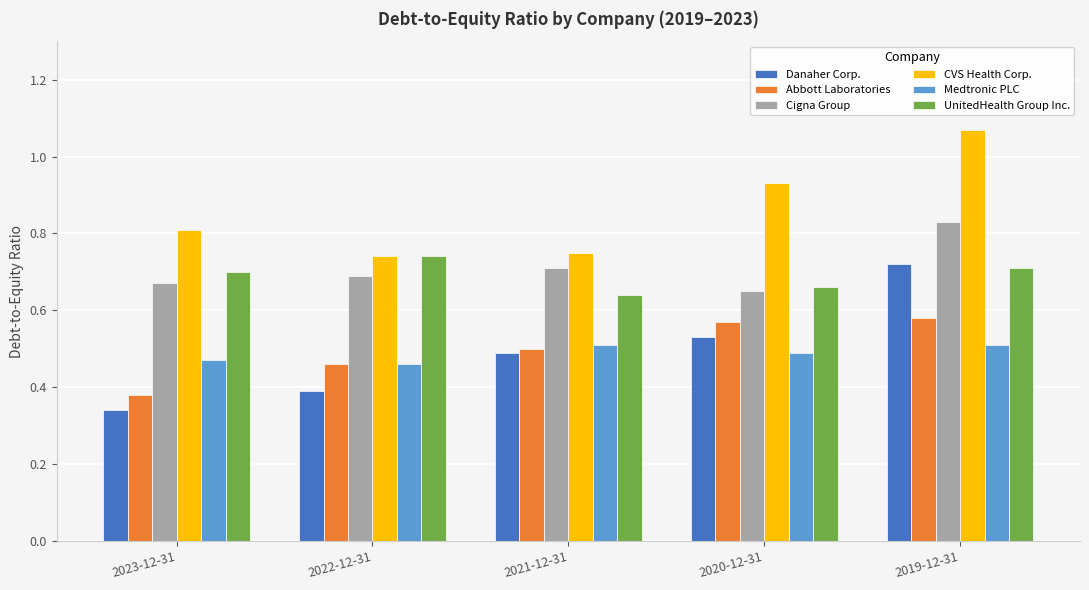

The value of Danaher Corp. at 2021-12-31 is 0.5. True or false?

True